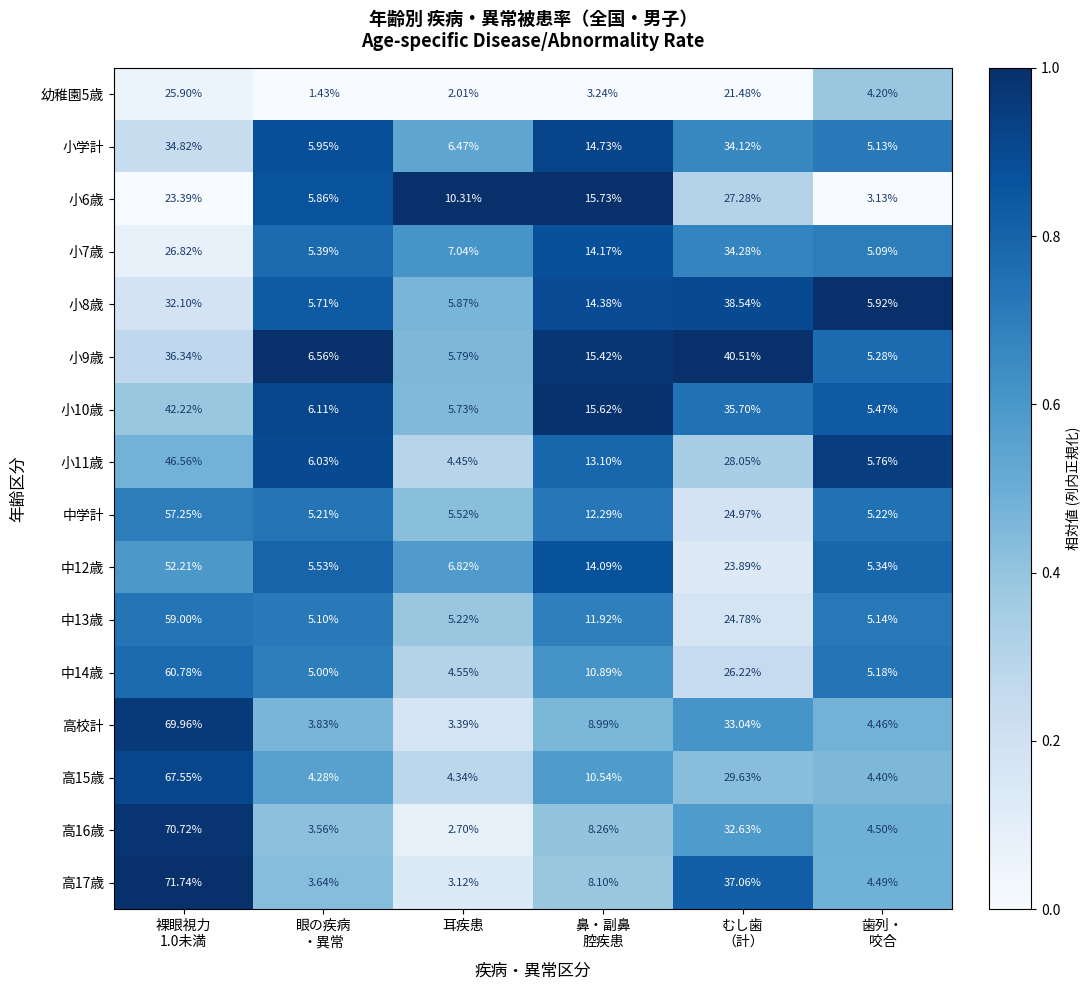

Which category has the lowest value in the 高校計 series?

耳疾患